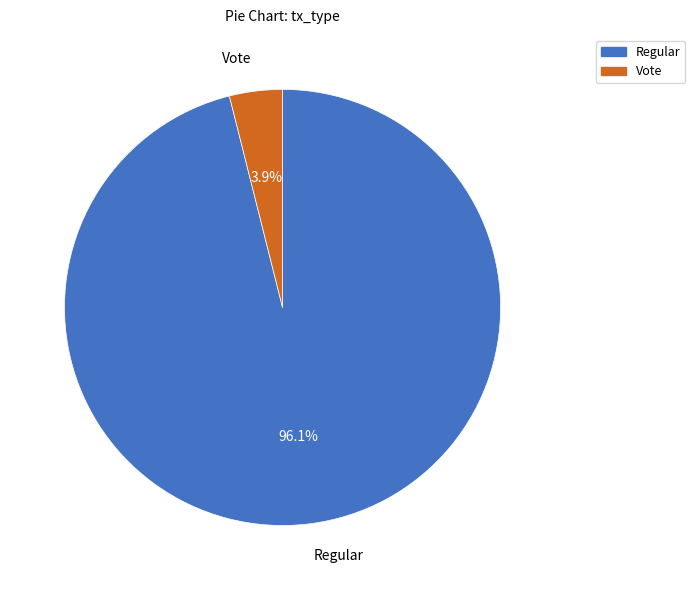

What is the smallest slice in the pie chart?

Vote